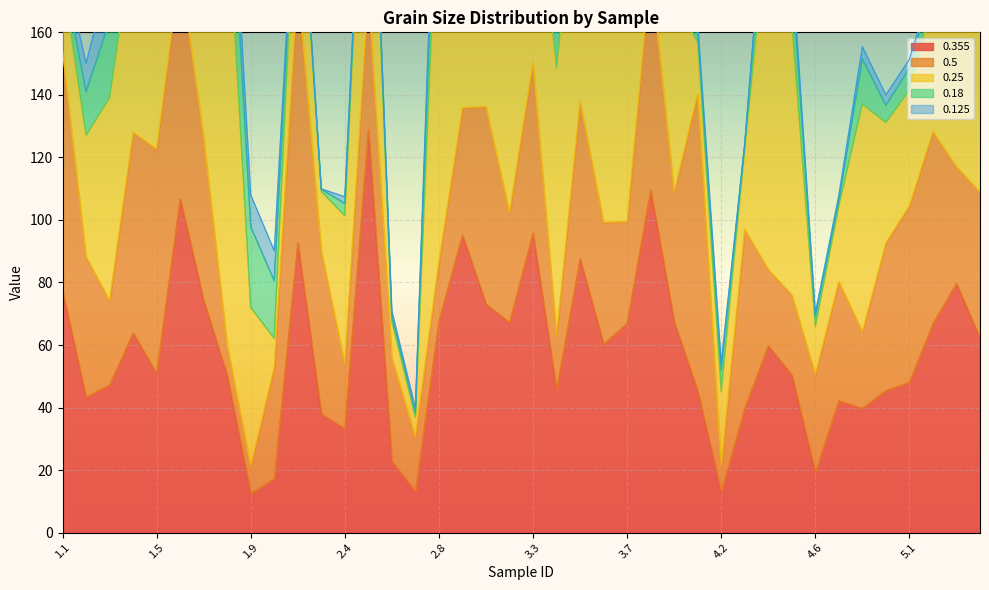

Which category has the lowest value across all series?

2.3